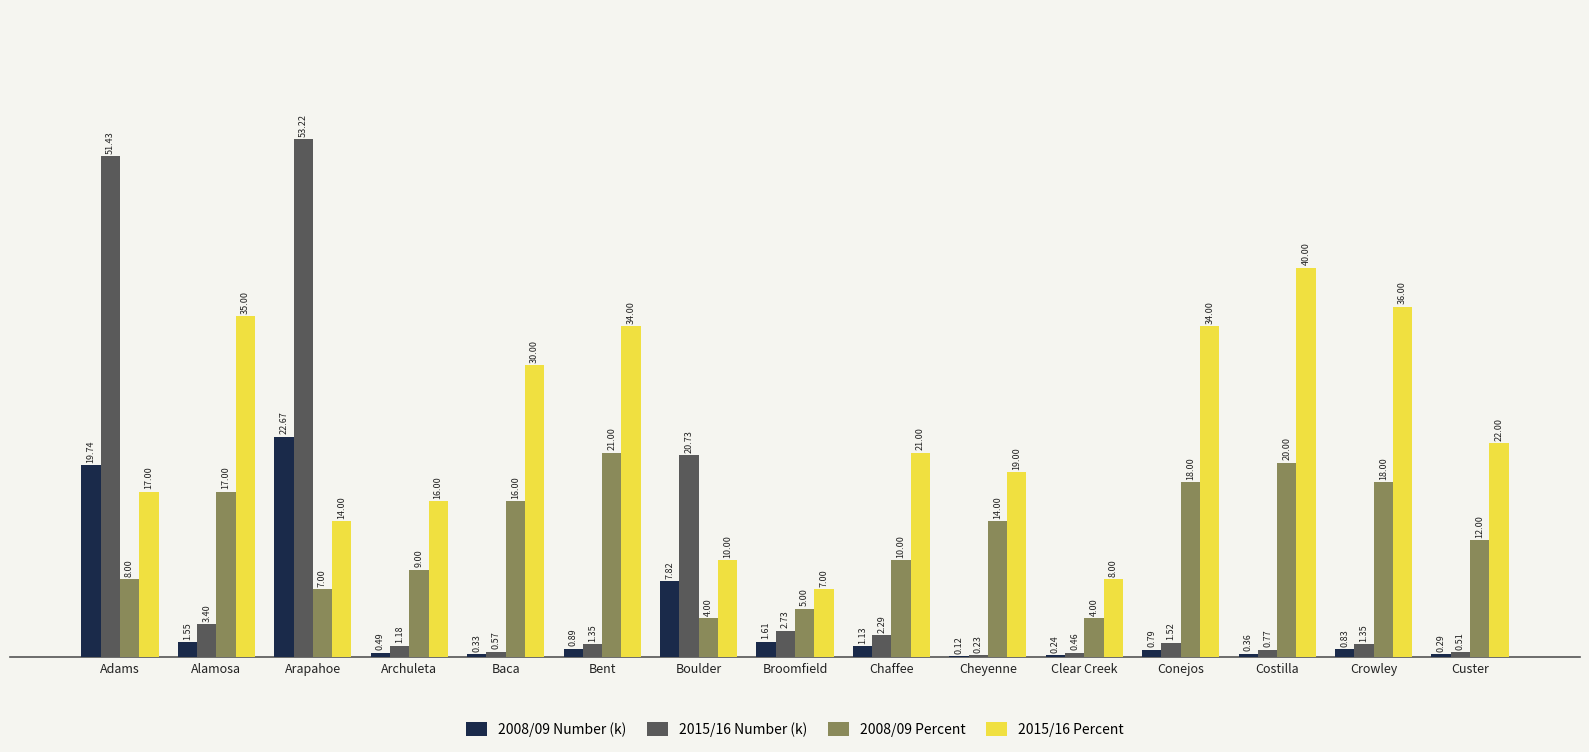

Which label corresponds to the largest value in the chart?

Arapahoe